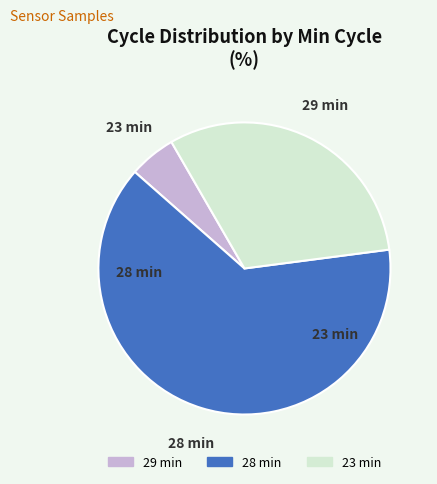

Is there any slice that represents more than half of the pie?

Yes